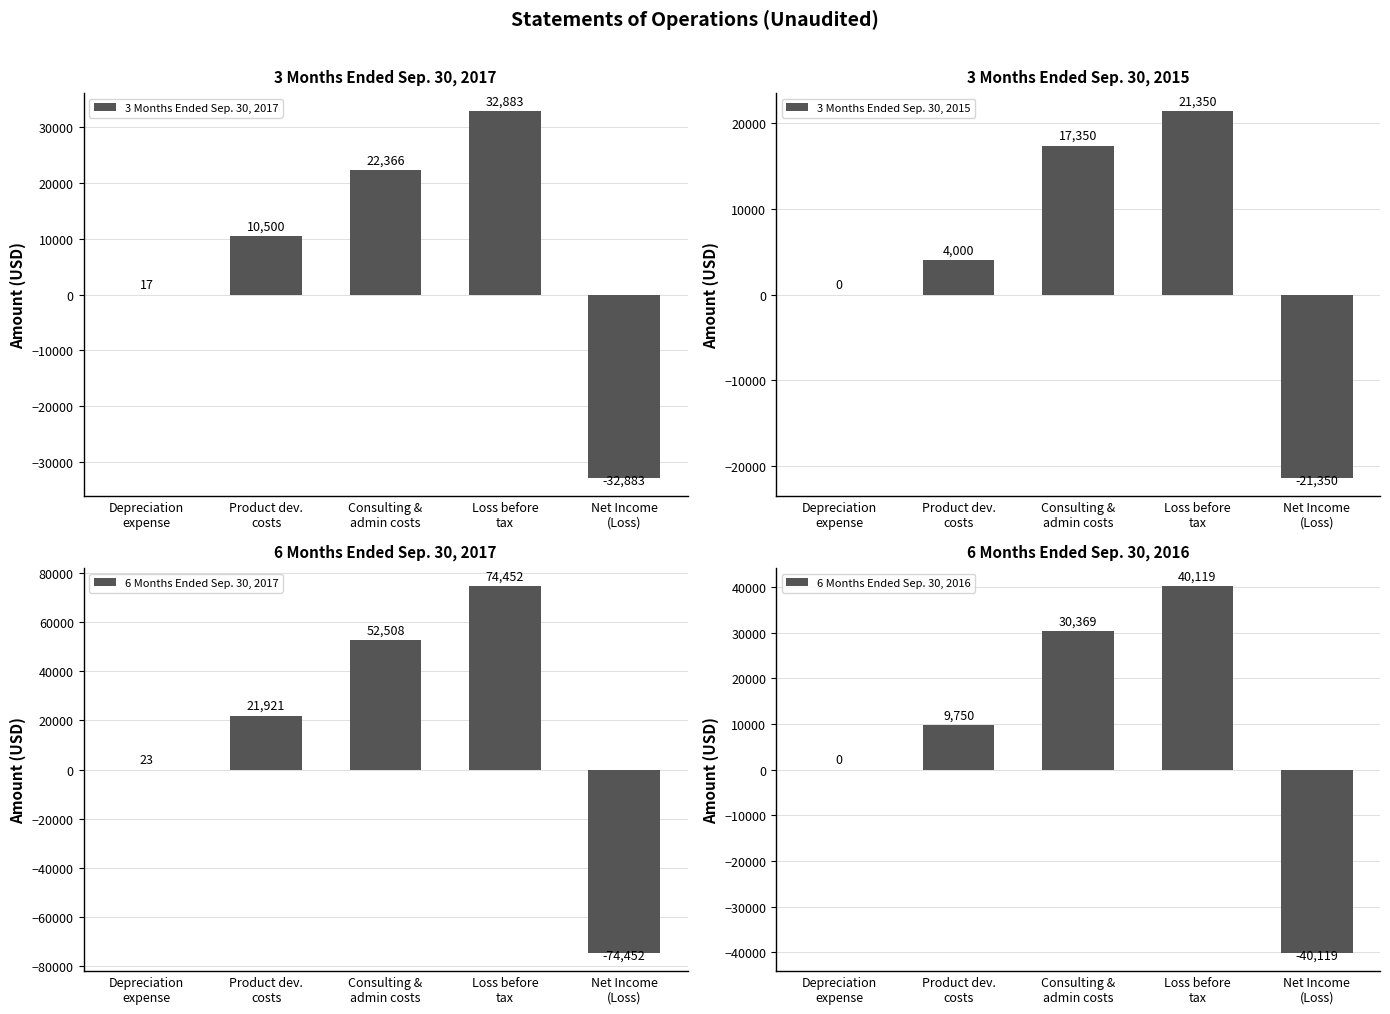

What is the difference between the second highest and minimum values in the 6 Months Ended Sep. 30, 2017 series?

126960